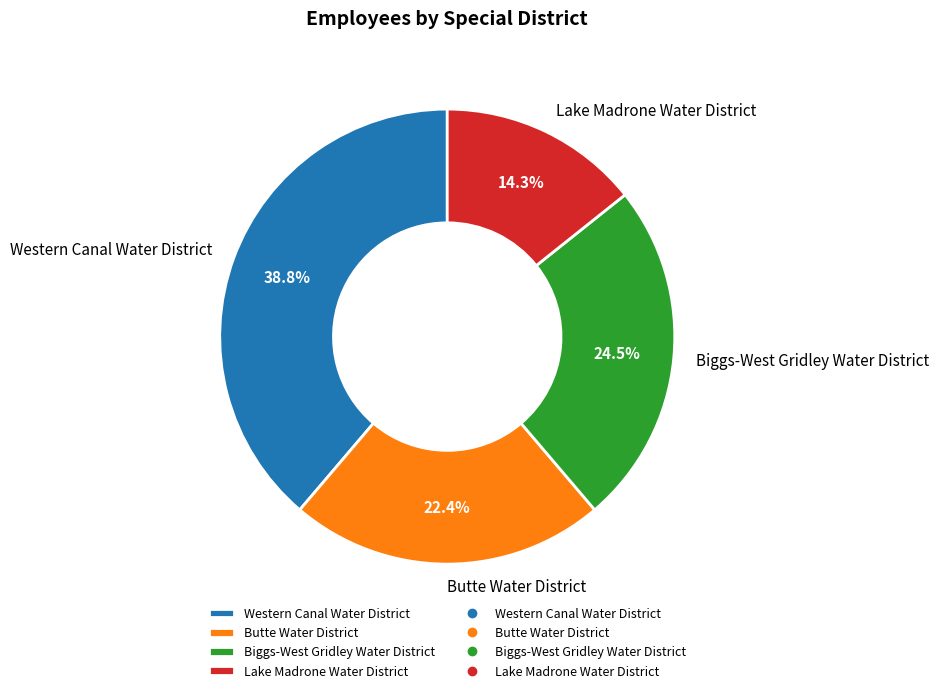

Does any single category account for the majority?

No